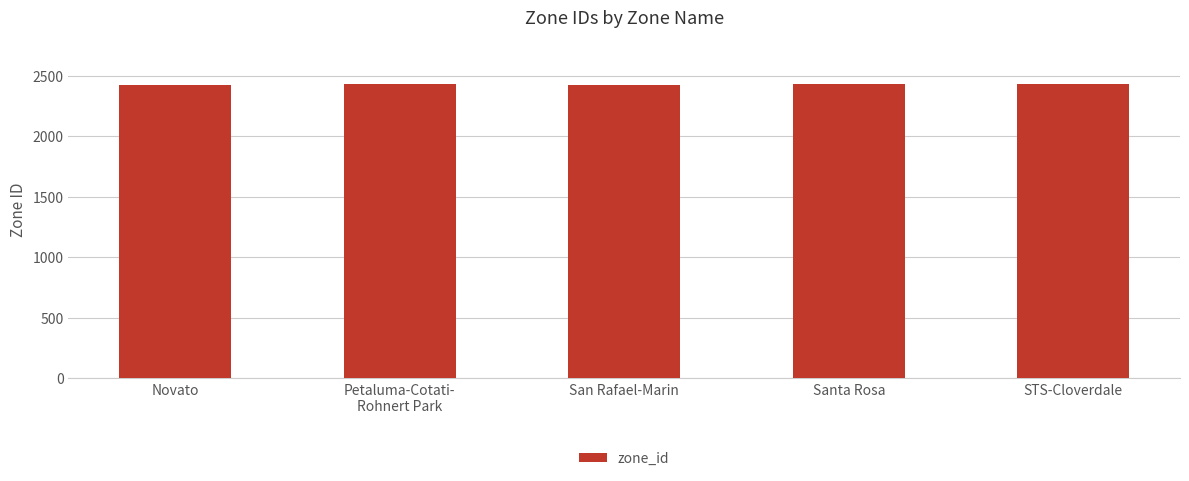

Is it true that the value at STS-Cloverdale is 2429?

True